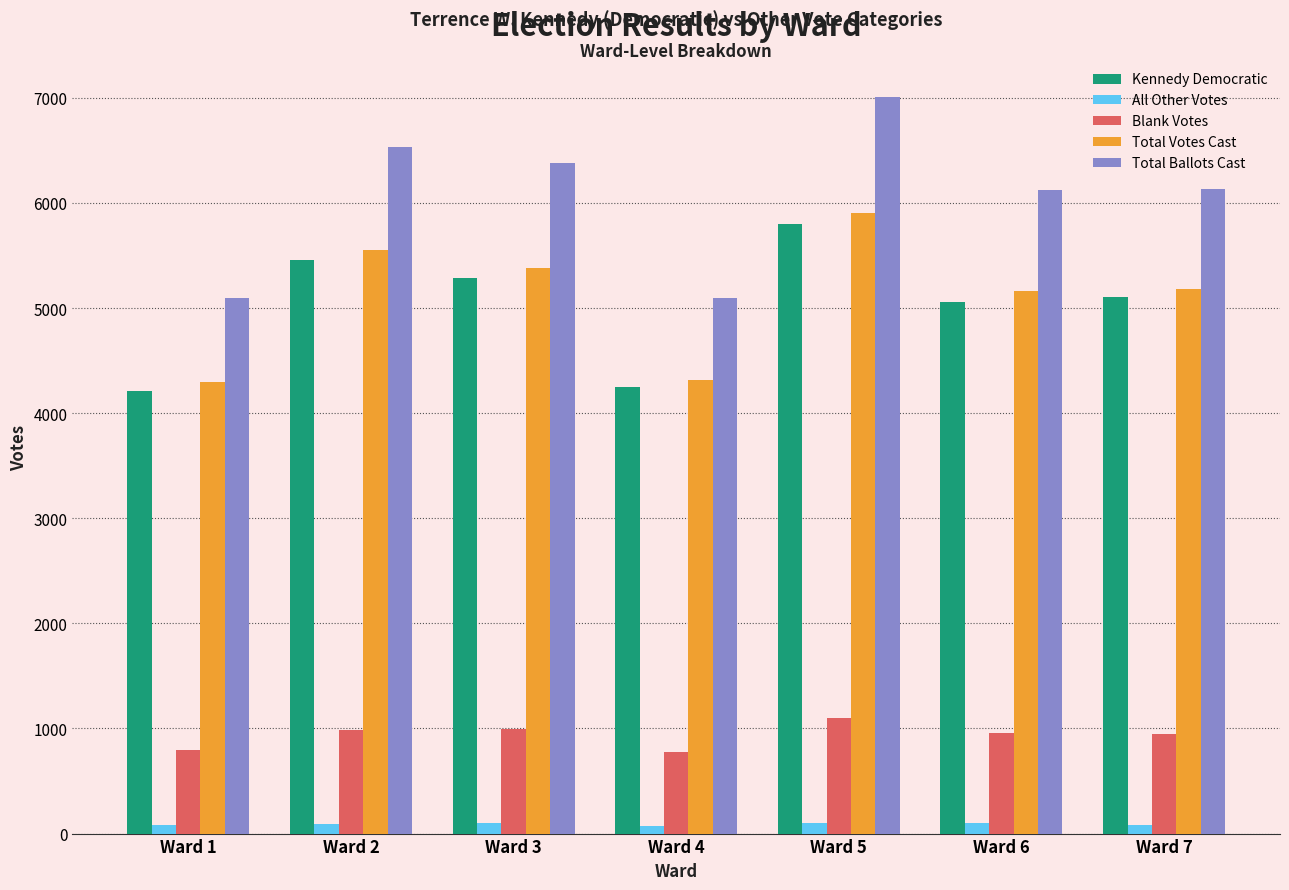

What is the total value across all series at Ward 4?

14512